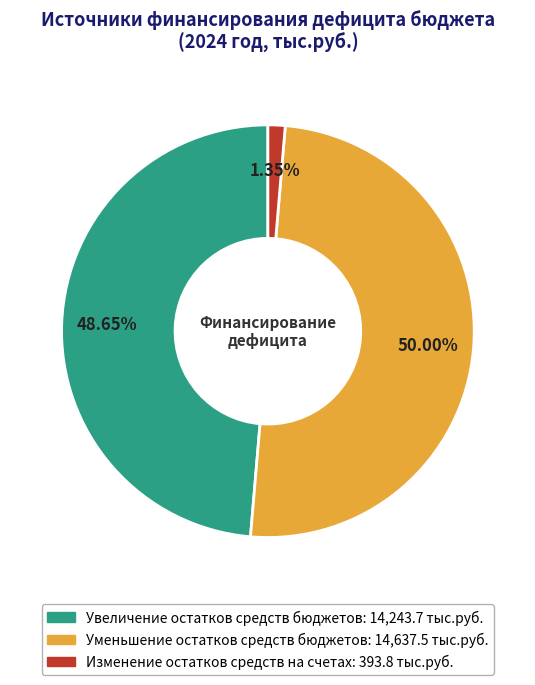

To the nearest percent, what is the average slice percentage?

33%